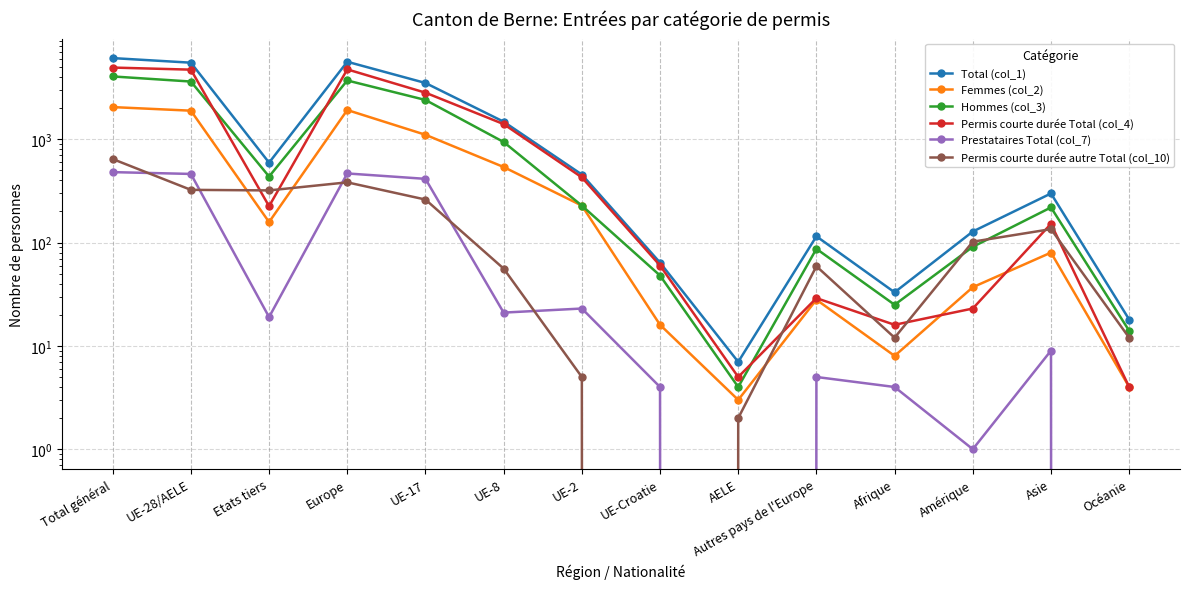

True or false: Hommes (col_3) and Total (col_1) intersect in this chart.

False